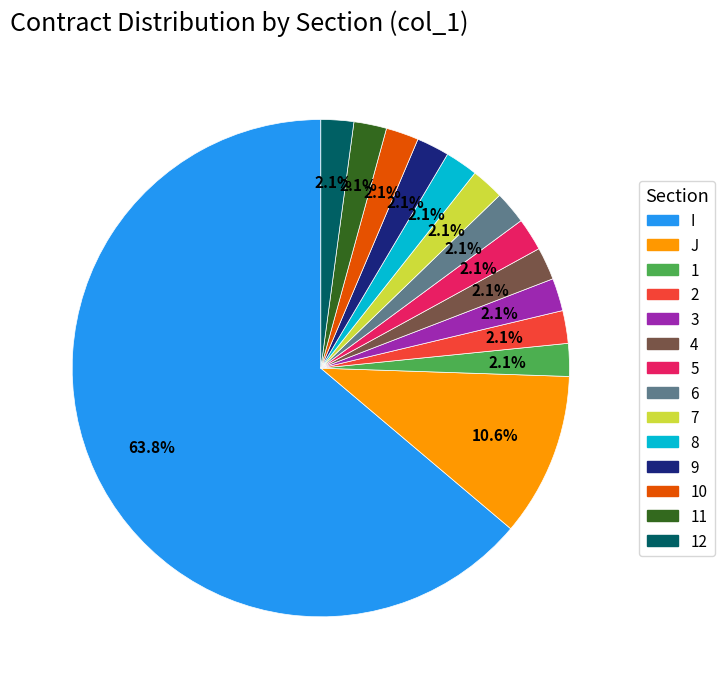

True or false: 4 accounts for 9% of the total.

False